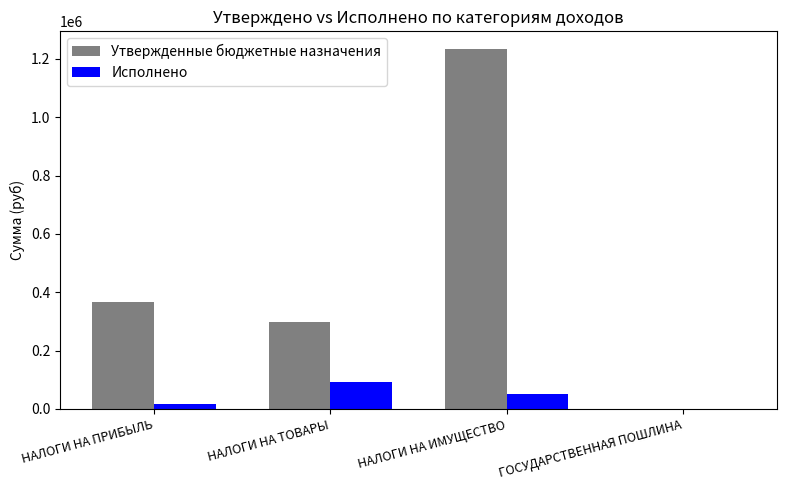

What value does the Утвержденные бюджетные назначения series have at НАЛОГИ НА ТОВАРЫ?

298100.0